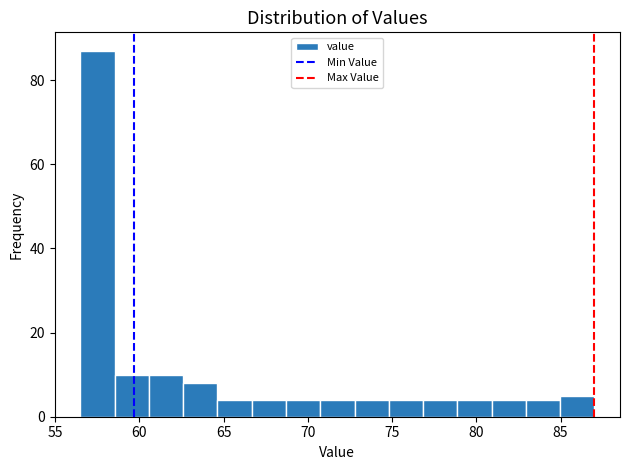

Which range on the x-axis has the tallest bar?

56.5 to 58.5